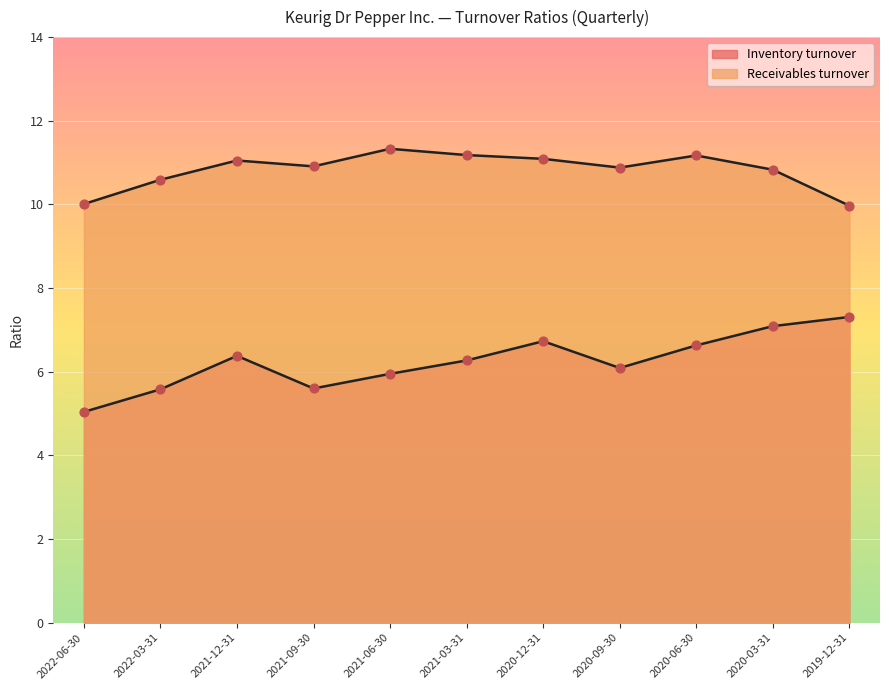

What is the total value across all series at 2021-03-31?

17.4